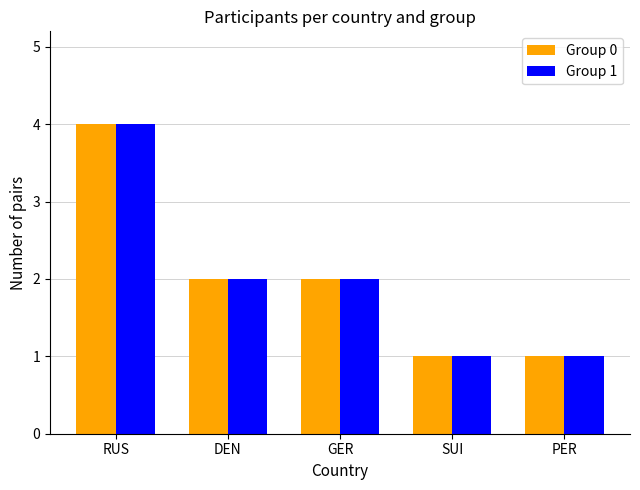

What is the greatest value displayed?

4